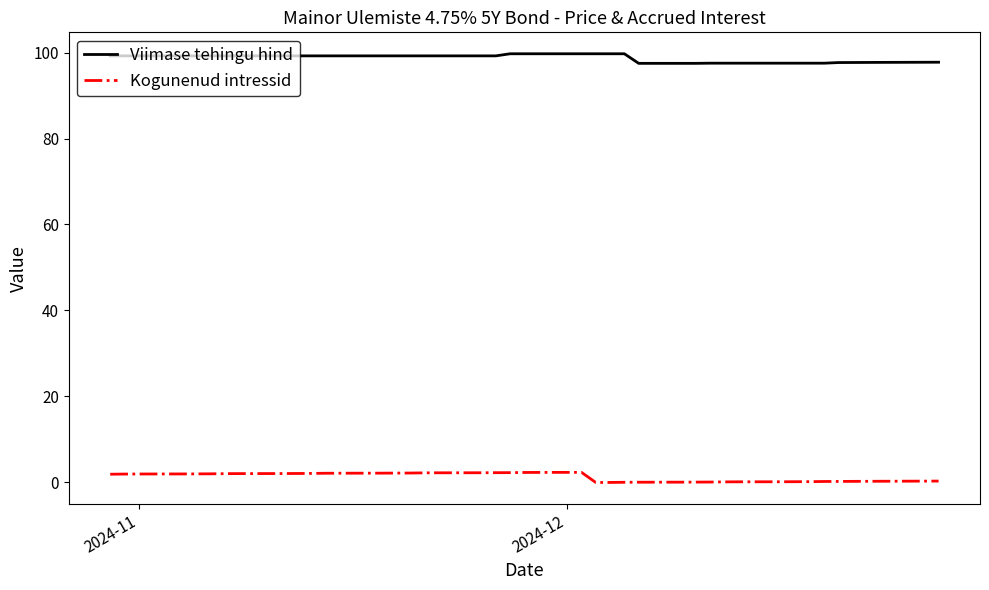

True or false: Kogunenud intressid and Viimase tehingu hind cross at least once.

False